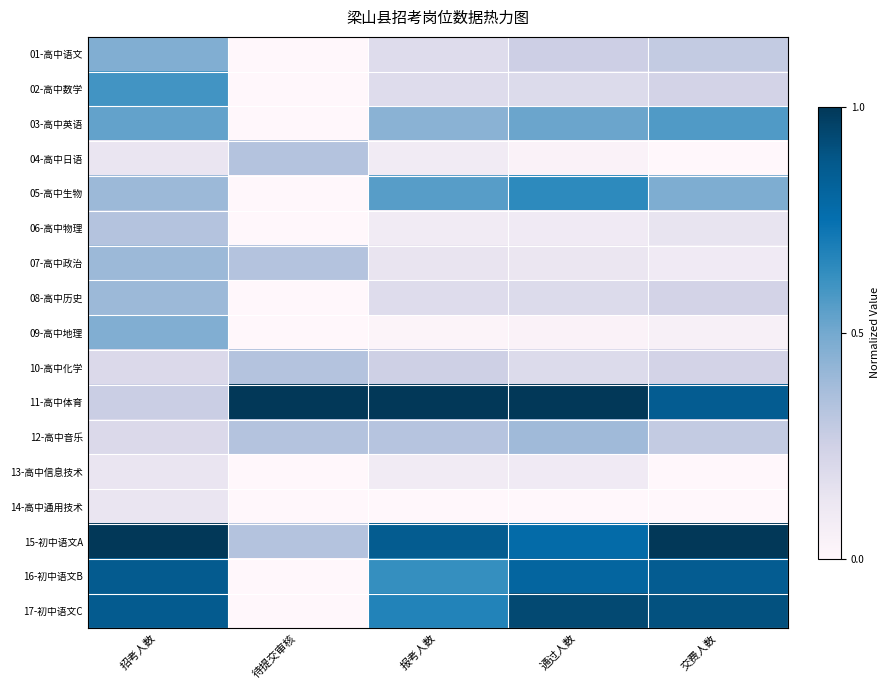

Which series has the largest total across all categories?

11-高中体育